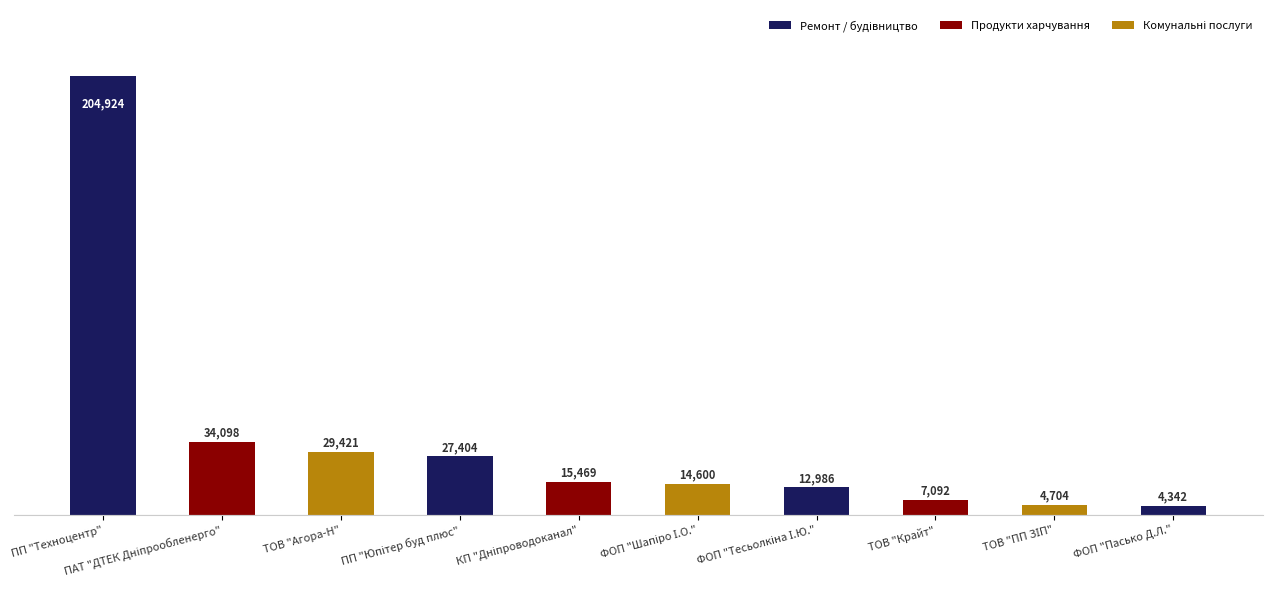

What position from the left is ПП "Техноцентр"?

1